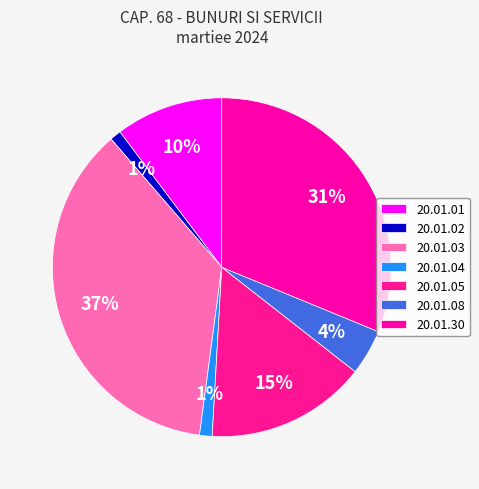

How many segments does this pie chart have?

7